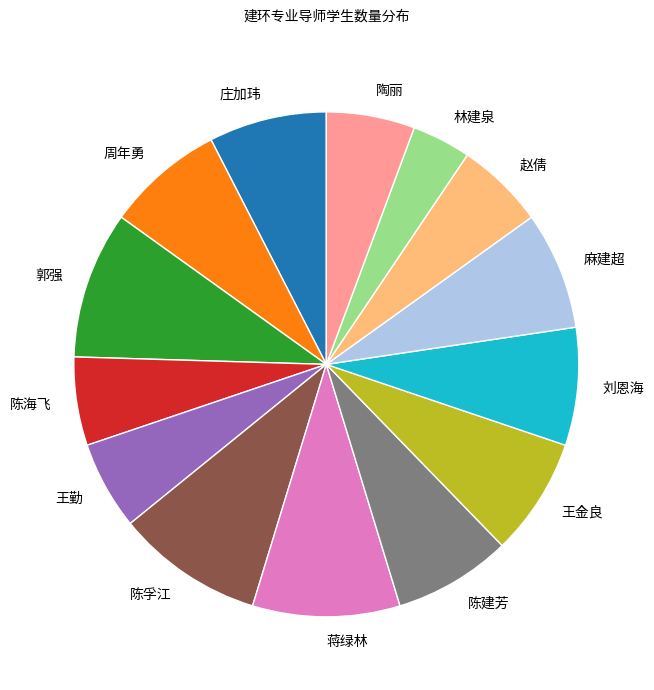

Is it true that 陈海飞 is 18% of the pie?

False